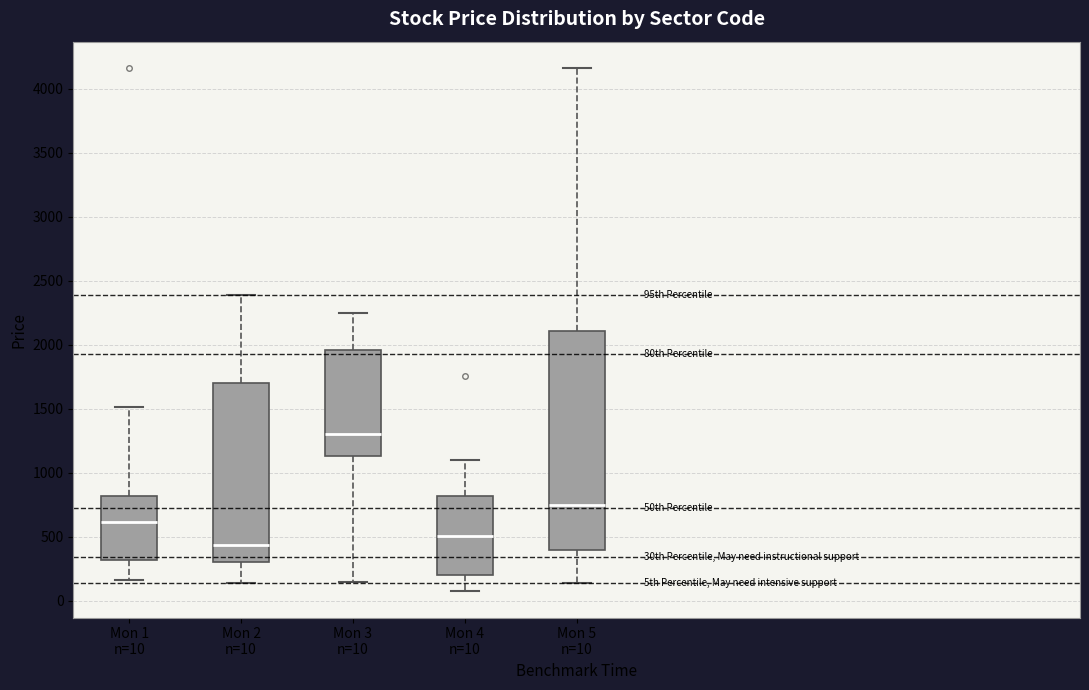

Which box's median line is the lowest?

Mon 2 n=10